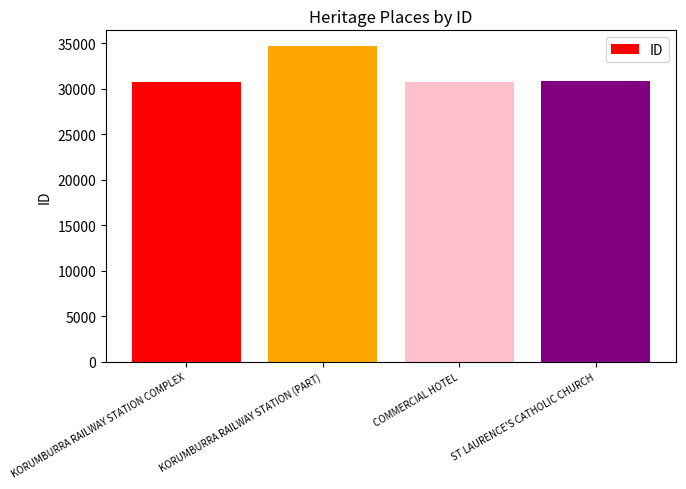

Are the bars grouped side by side (vs. stacked)?

No